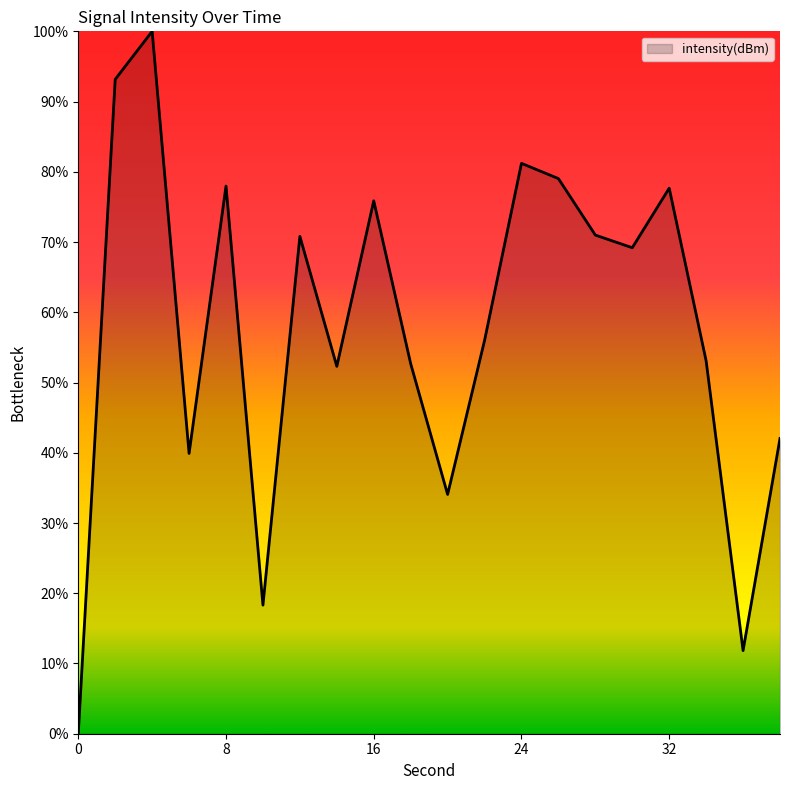

What is the greatest value displayed?

100.0